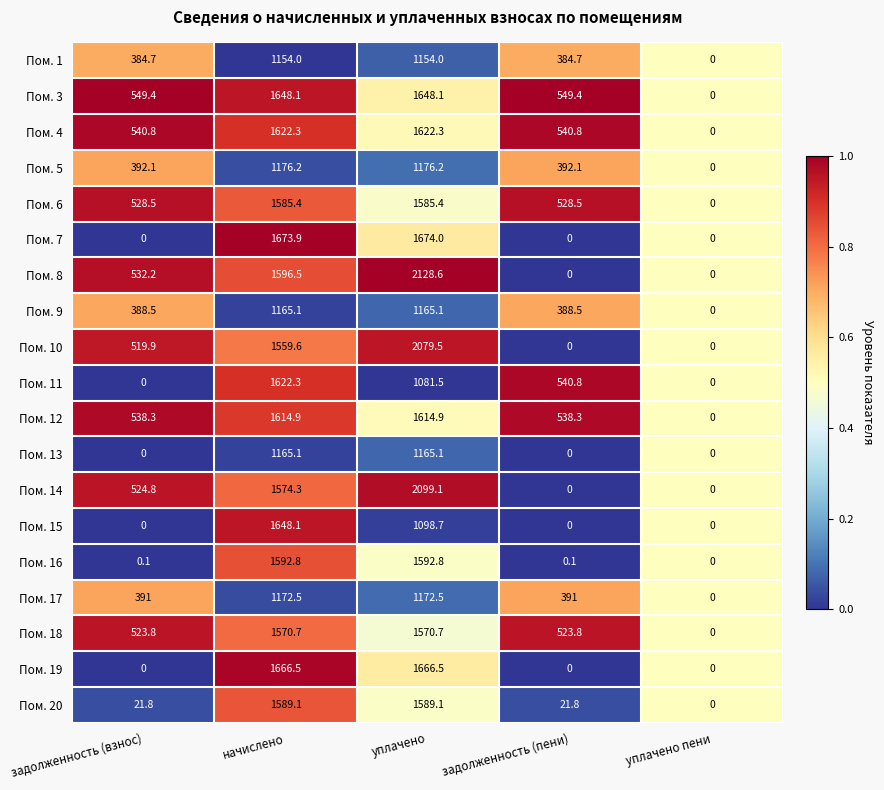

What is the difference between the second highest and minimum values in the Пом. 19 series?

1666.5